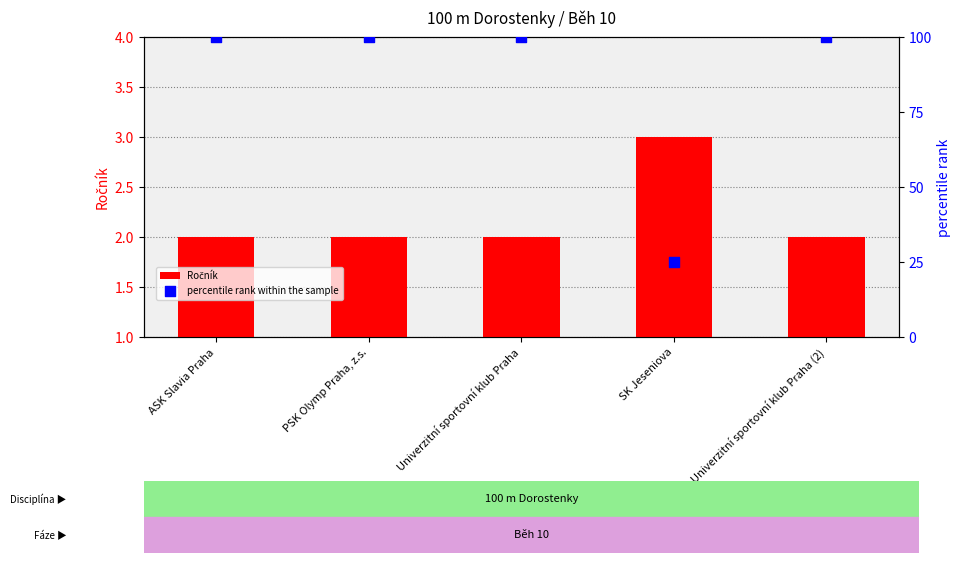

Which series reaches the minimum Y coordinate?

Ročník